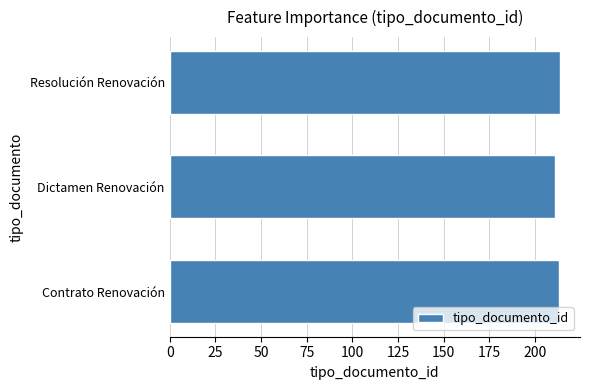

Reading top to bottom, transcribe all the data shown in this chart.

Resolución Renovación=214	Dictamen Renovación=211	Contrato Renovación=213